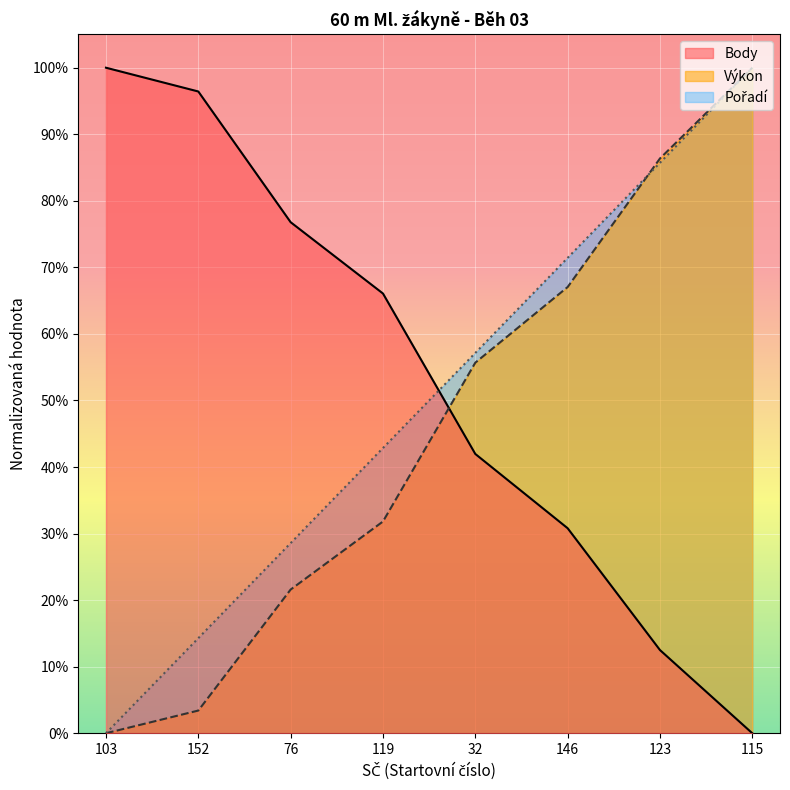

Rank the series at 32 from lowest to highest value.

Body, Výkon, Pořadí